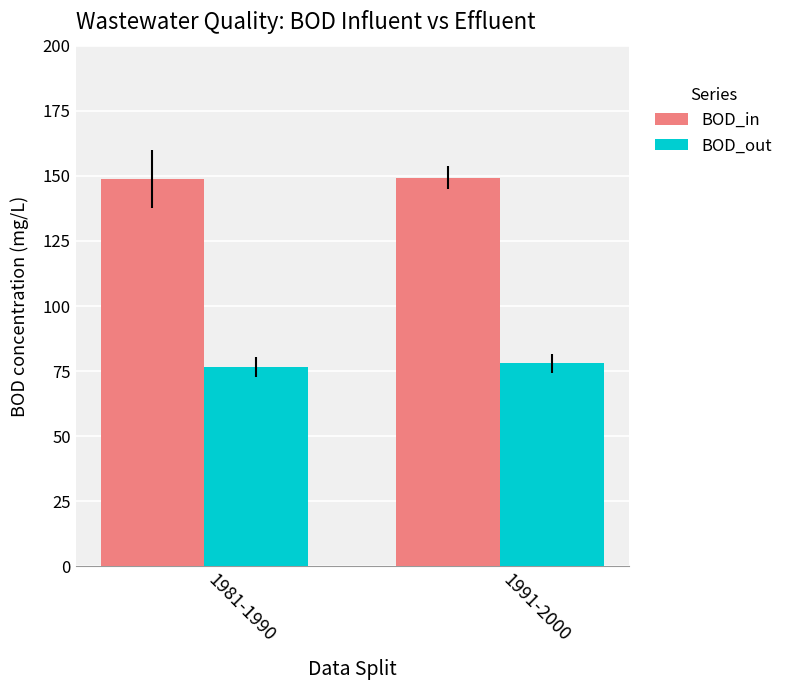

Which series has the largest total across all categories?

BOD_in